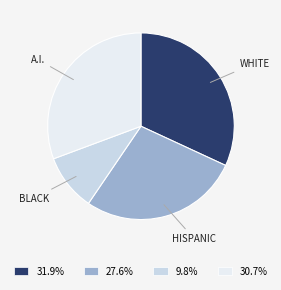

Which slice is the smallest?

BLACK